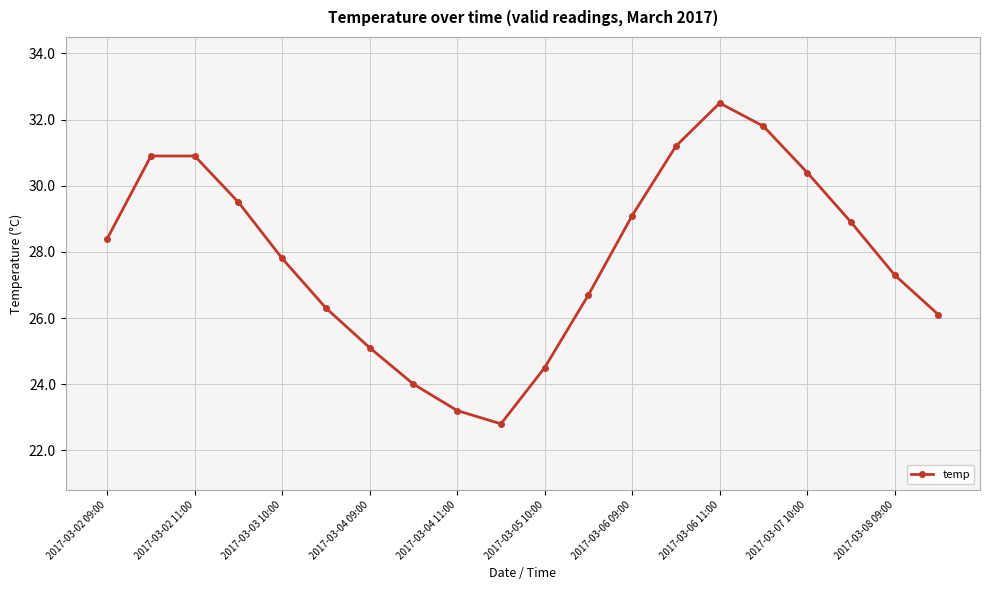

What is the maximum value shown in the chart?

32.5